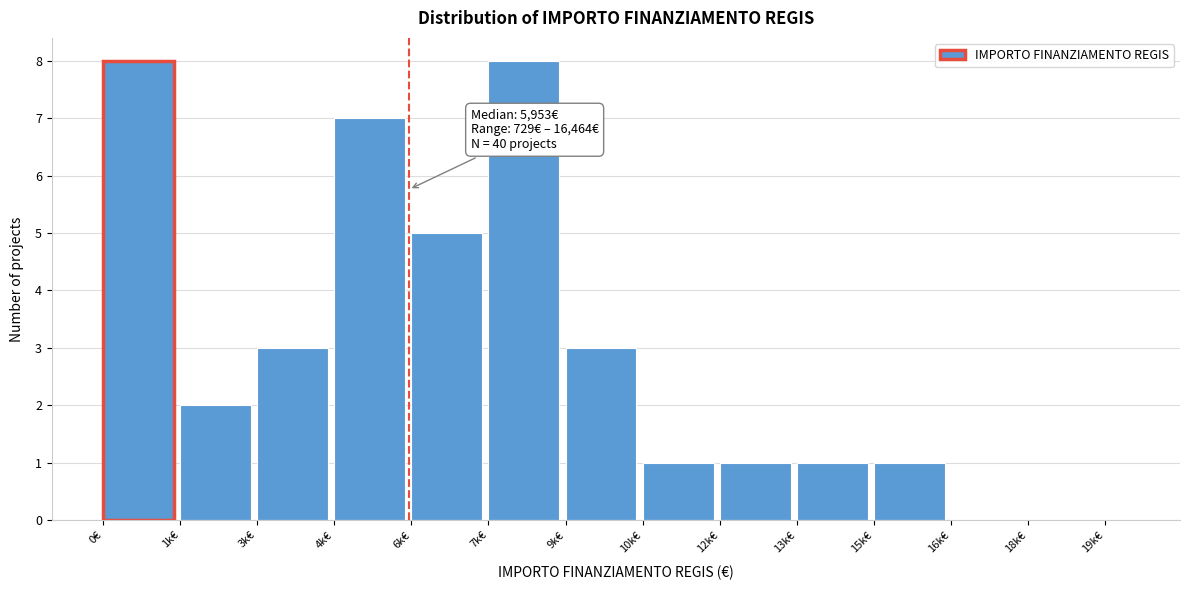

Reading left to right, list all the values displayed in this chart.

0€=8	1k€=2	3k€=3	4k€=7	6k€=5	7k€=8	9k€=3	10k€=1	12k€=1	13k€=1	15k€=1	16k€=0	18k€=0	19k€=0